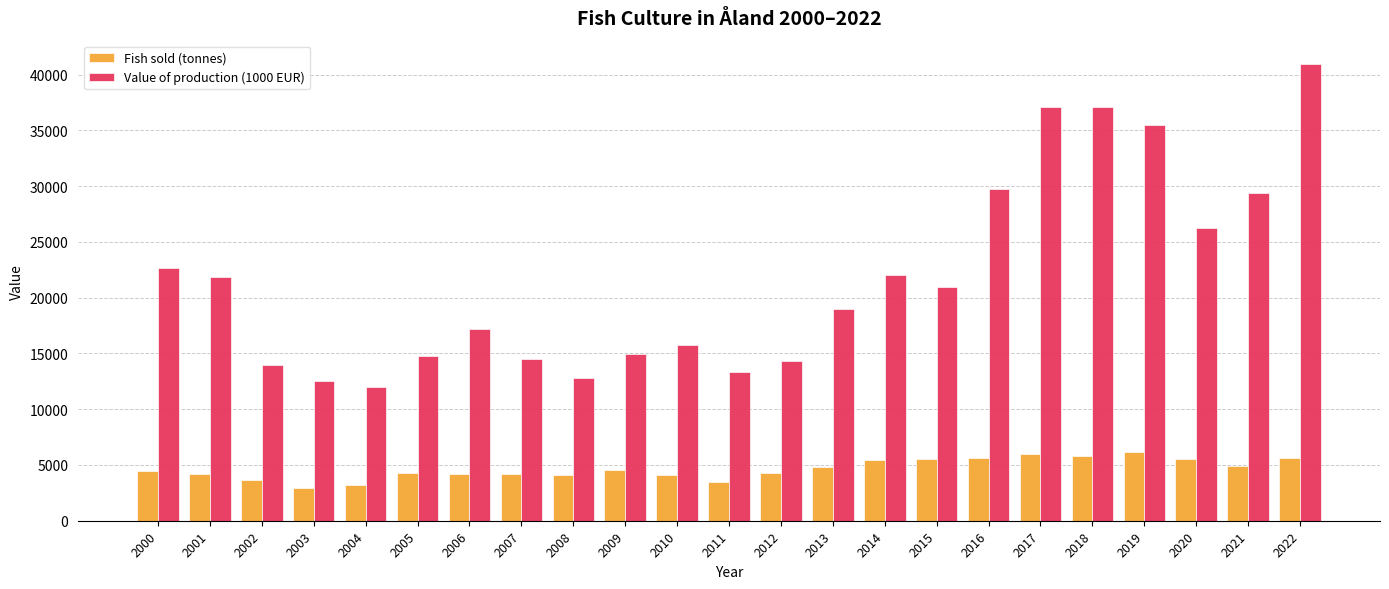

The Fish sold (tonnes) series shows 1729.1 at 2012. True or false?

False